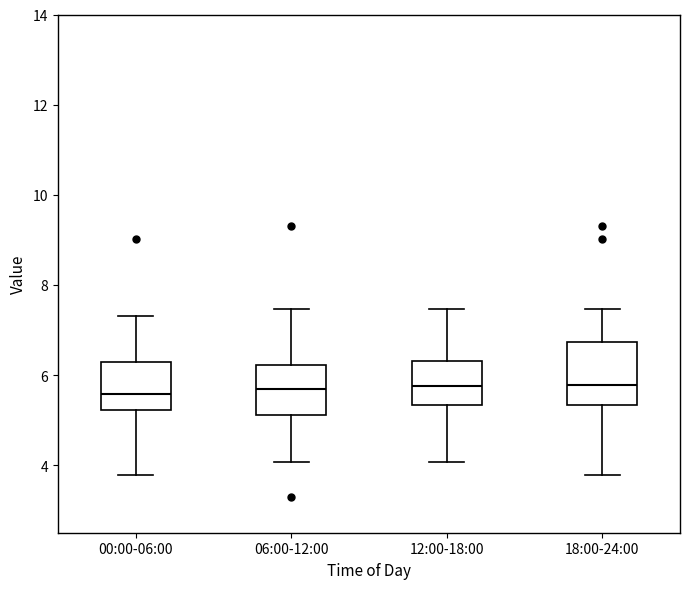

Comparing the boxes themselves (not the whiskers), which one is the tallest?

18:00-24:00